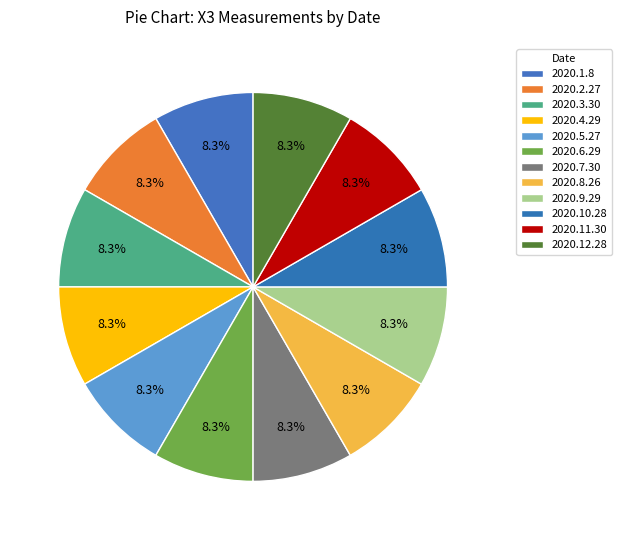

What is the total percentage of 2020.12.28 and 2020.10.28?

16.7%